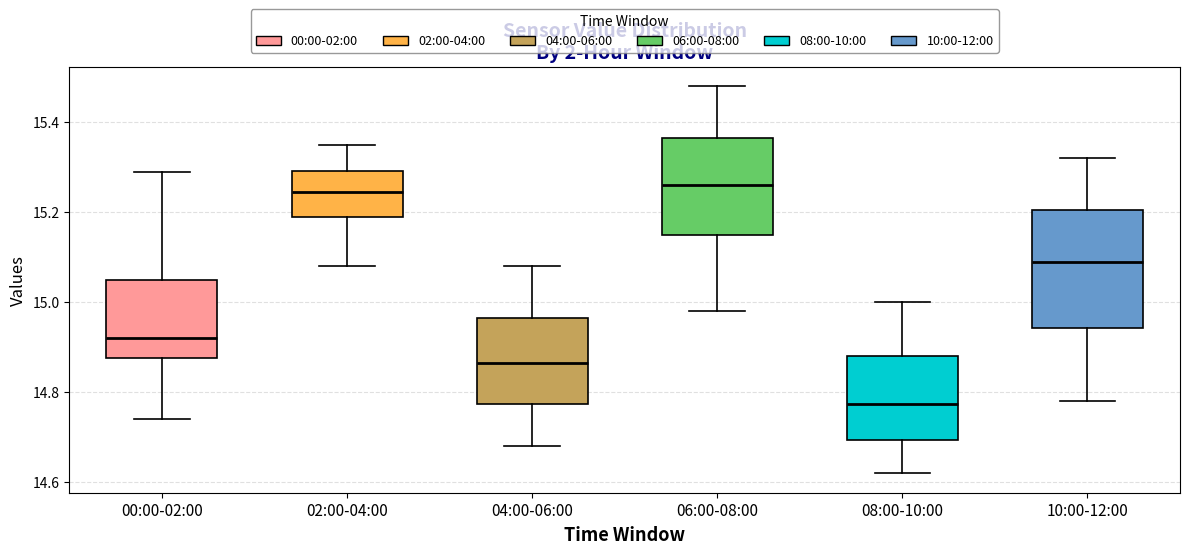

Reading left to right, transcribe this box plot: for each box, give where its median line is, the range the box spans, and where its two whiskers end, as read against the y-axis. The values are not printed on the chart, so give them approximately, as read against the axis.

00:00-02:00: median 14.92, box 14.88 to 15.06, whiskers 14.74 to 15.30
02:00-04:00: median 15.24, box 15.20 to 15.30, whiskers 15.08 to 15.36
04:00-06:00: median 14.86, box 14.78 to 14.96, whiskers 14.68 to 15.08
06:00-08:00: median 15.26, box 15.16 to 15.36, whiskers 14.98 to 15.48
08:00-10:00: median 14.78, box 14.70 to 14.88, whiskers 14.62 to 15.00
10:00-12:00: median 15.10, box 14.94 to 15.20, whiskers 14.78 to 15.32